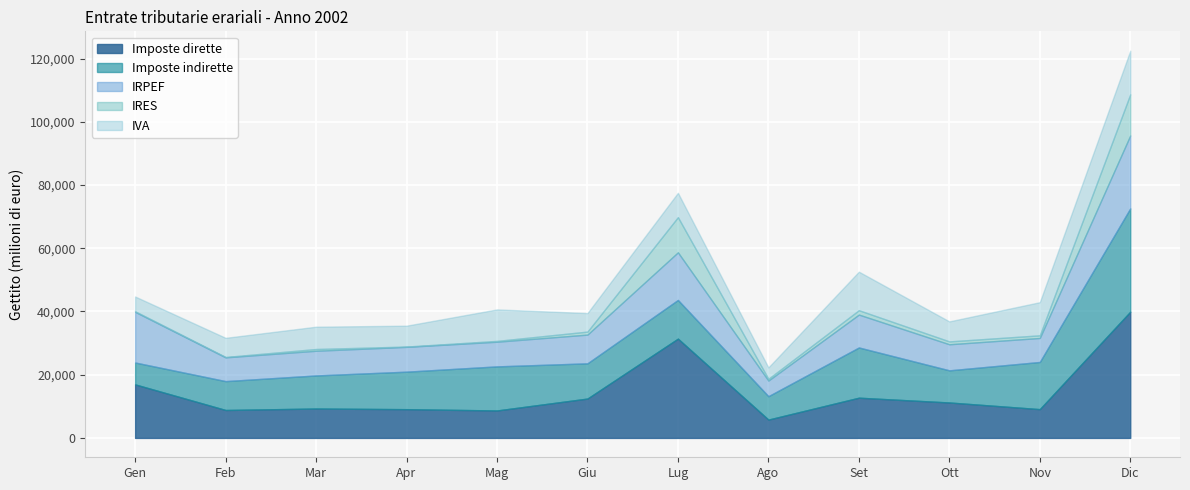

Where is the first local minimum for IRPEF?

Feb